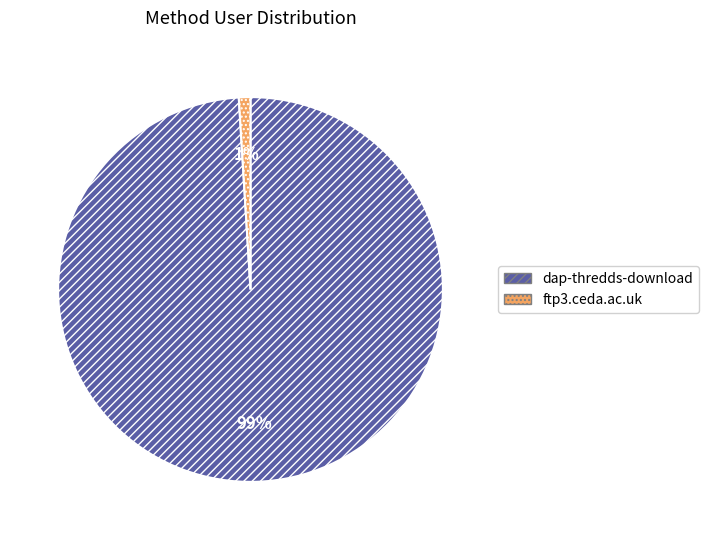

Which has a higher value, ftp3.ceda.ac.uk or dap-thredds-download?

dap-thredds-download